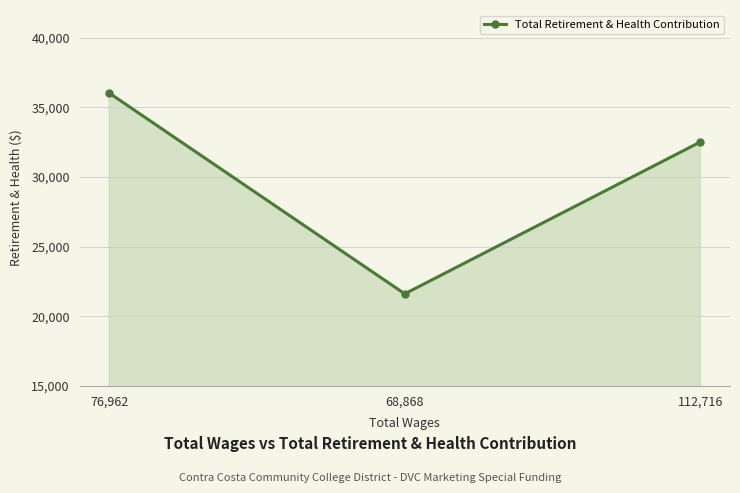

Which label corresponds to the largest value in the chart?

76,962